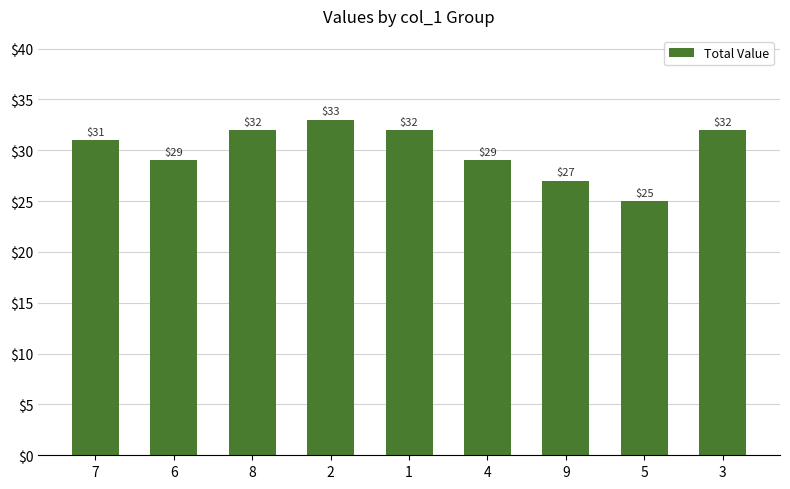

What is the change in value from 7 to 2?

+2